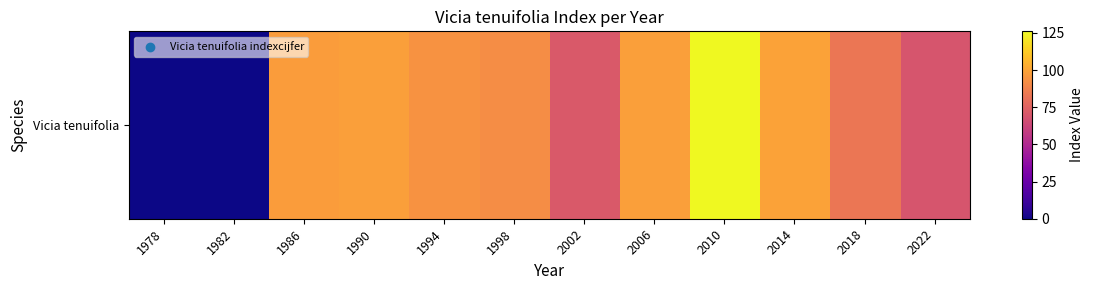

What is the sum of the values at 1990 and 2006?

196